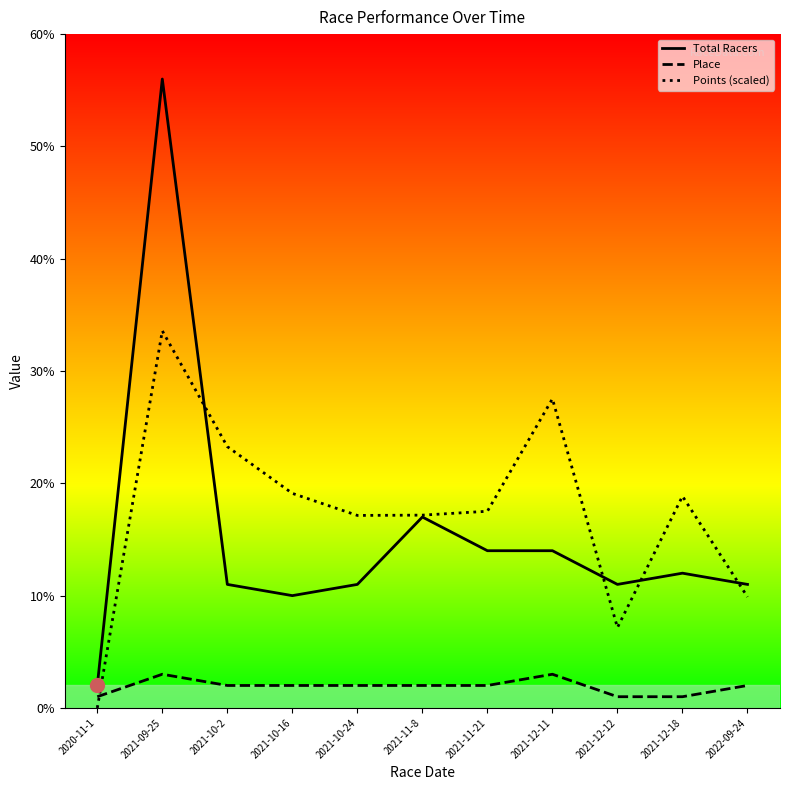

Which series has the largest range (max minus min)?

Total Racers